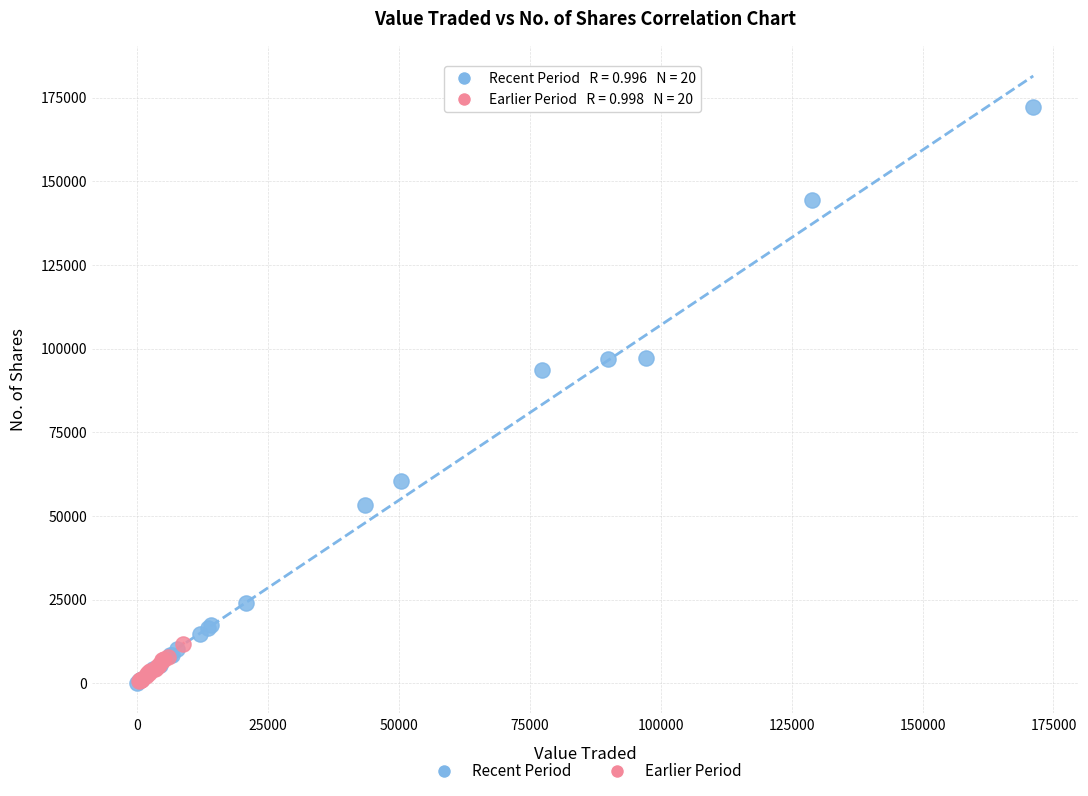

Which series contains the highest Y value?

Recent Period